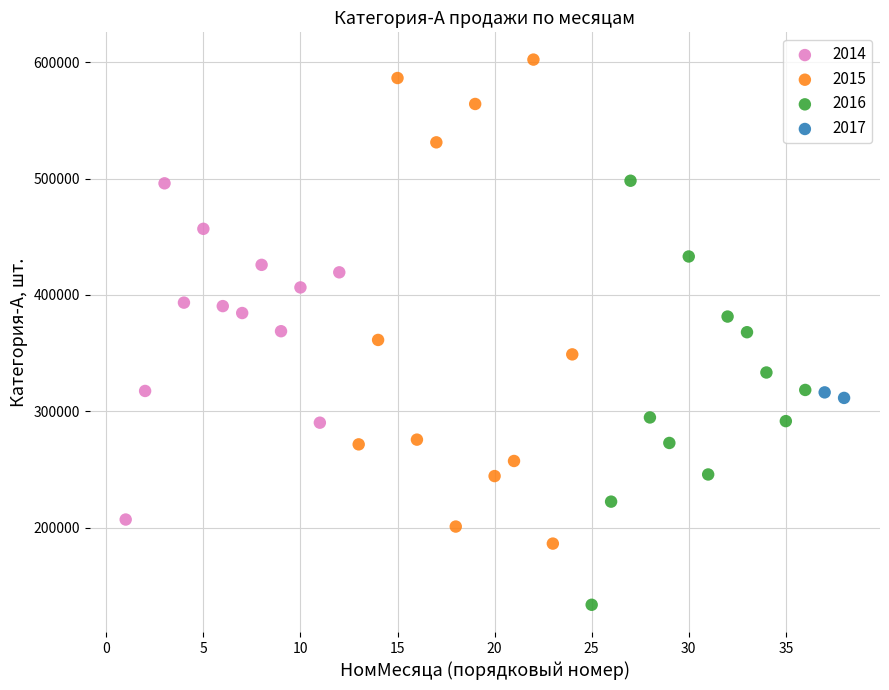

What are all the series names shown in the legend?

2014, 2015, 2016, 2017